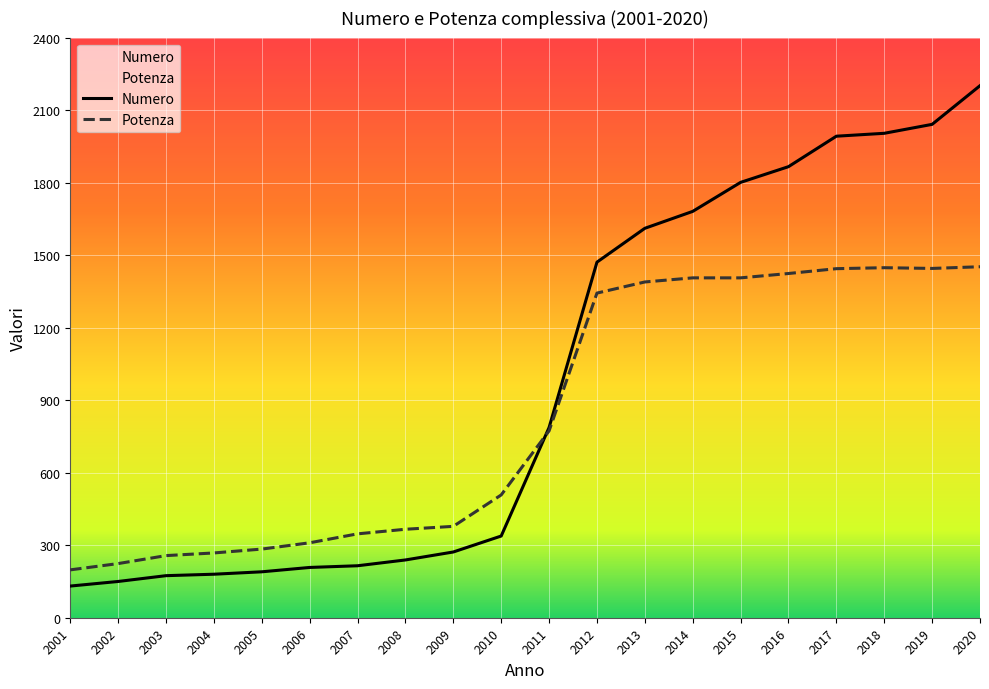

Which series changed the most between 2005 and 2013?

Numero